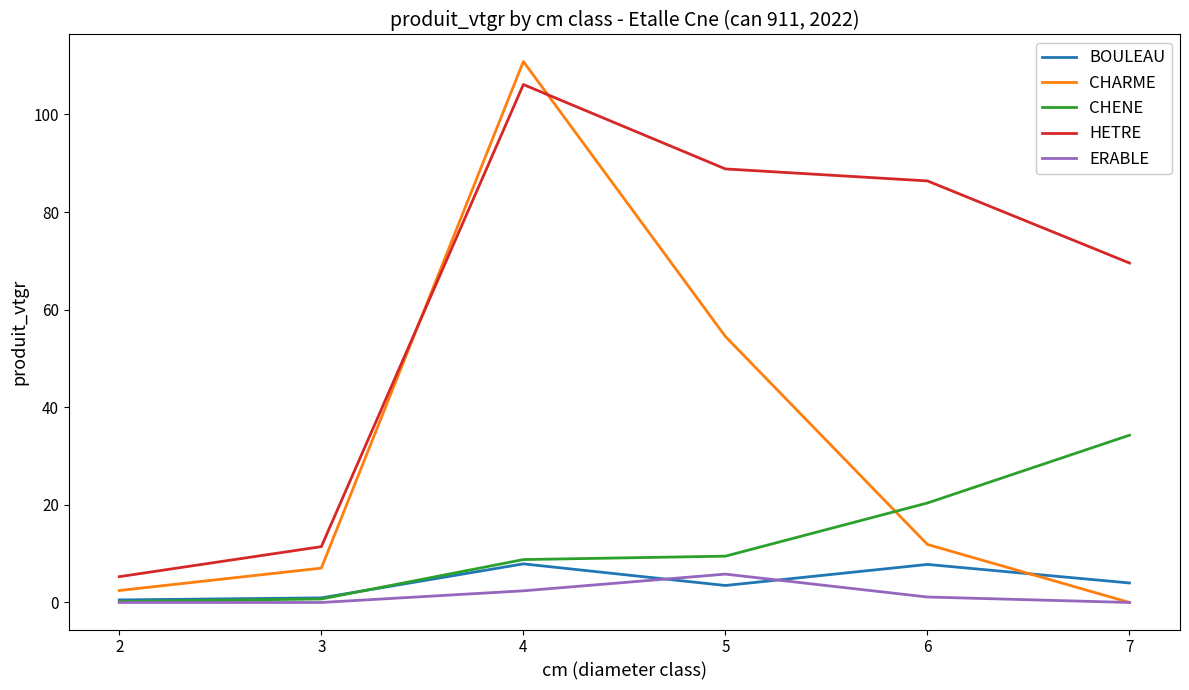

The value of CHENE at 7 is 34.3. True or false?

True